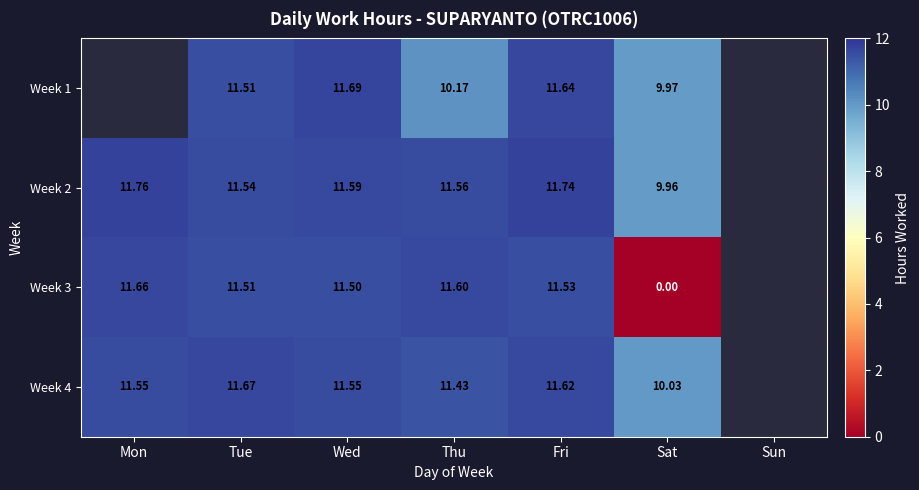

Between Thu and Sat, which is larger?

Thu